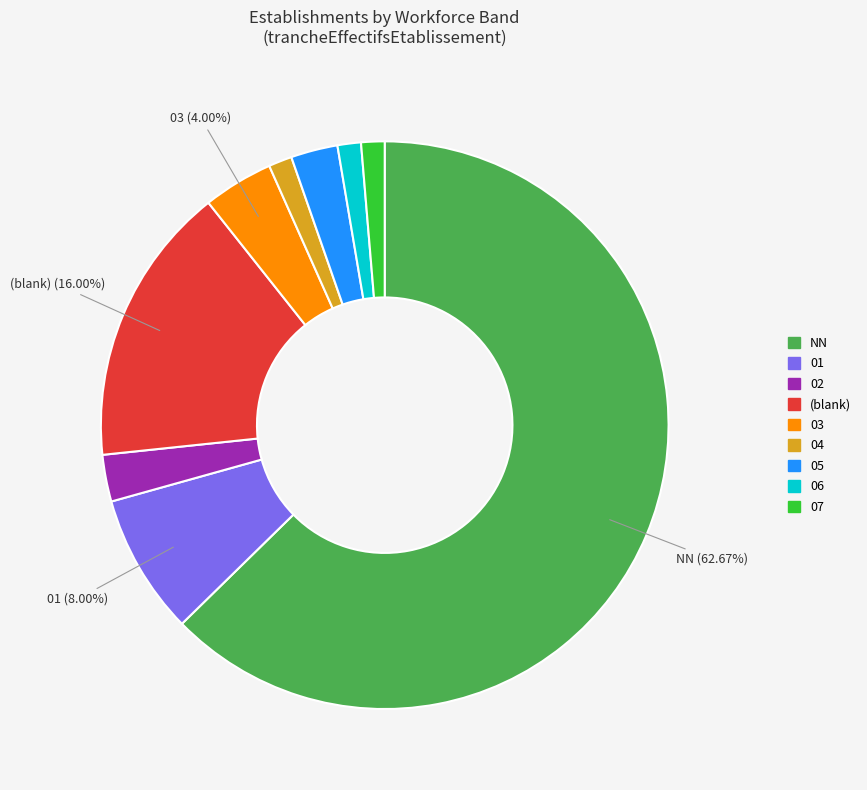

Approximately how many times larger is the value at NN compared to 05?

23.5